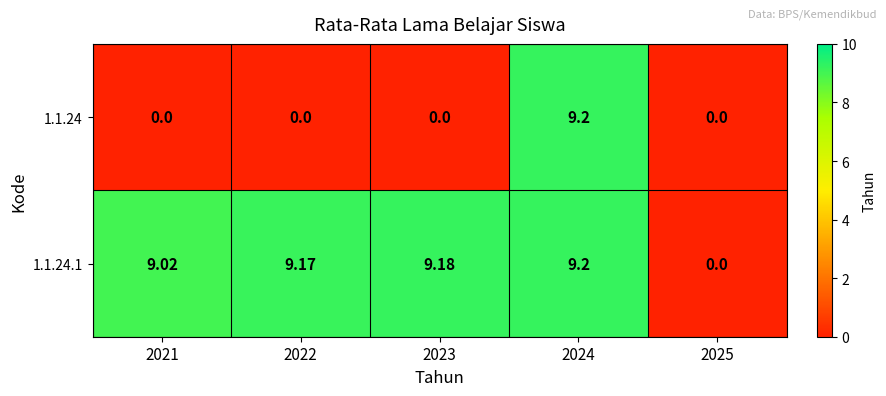

Which series has the largest total across all categories?

1.1.24.1